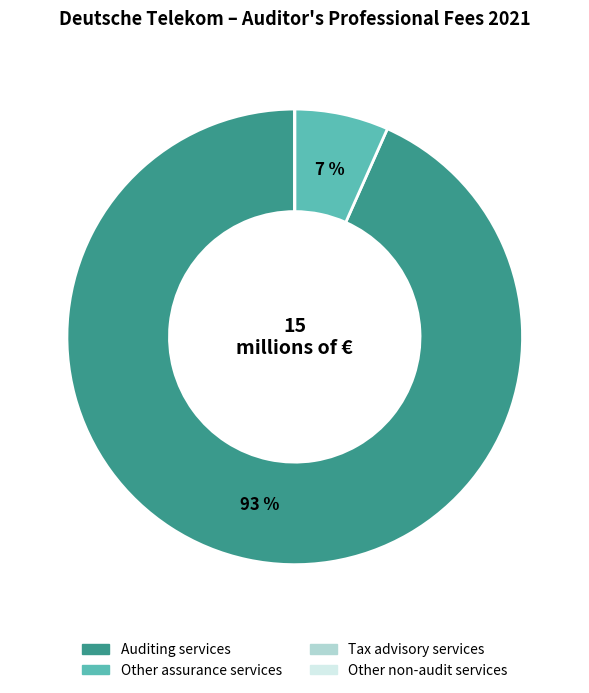

What is the largest slice in the pie chart?

Auditing services